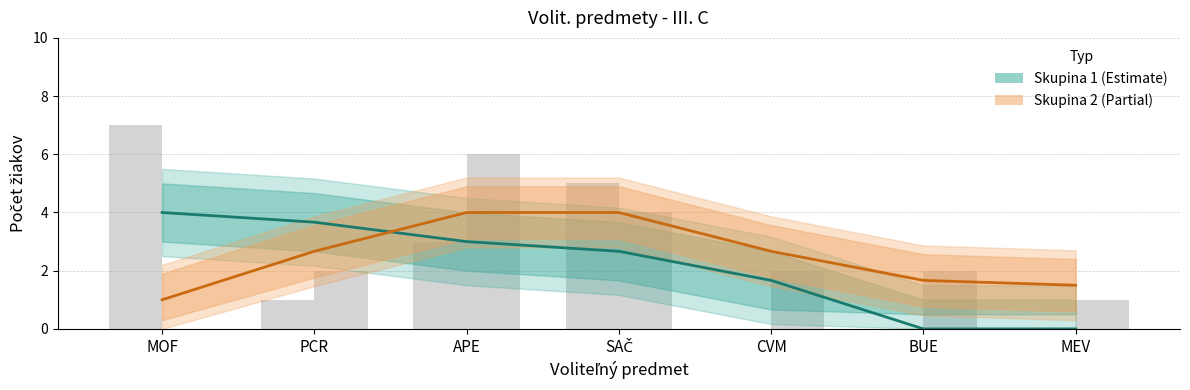

Rank the series at CVM from lowest to highest value.

Skupina 1 (Estimate), Skupina 2 (Partial)